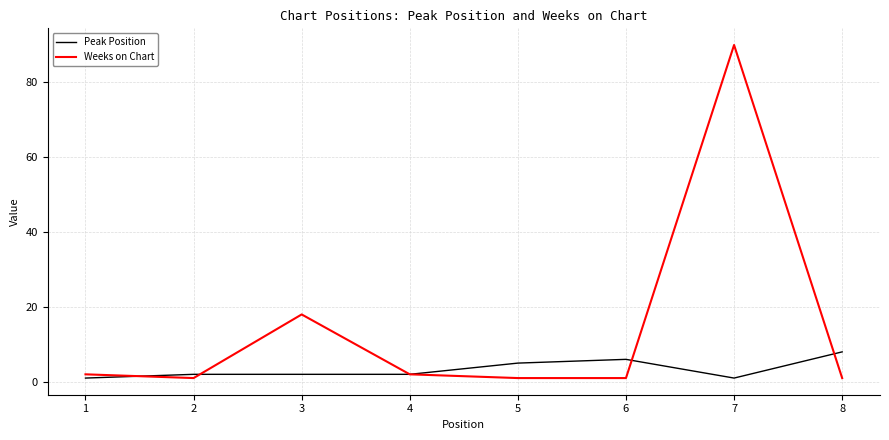

Reading right to left, list all the values displayed in this chart.

Peak Position: 8	1	6	5	2	2	2	1
Weeks on Chart: 1	90	1	1	2	18	1	2